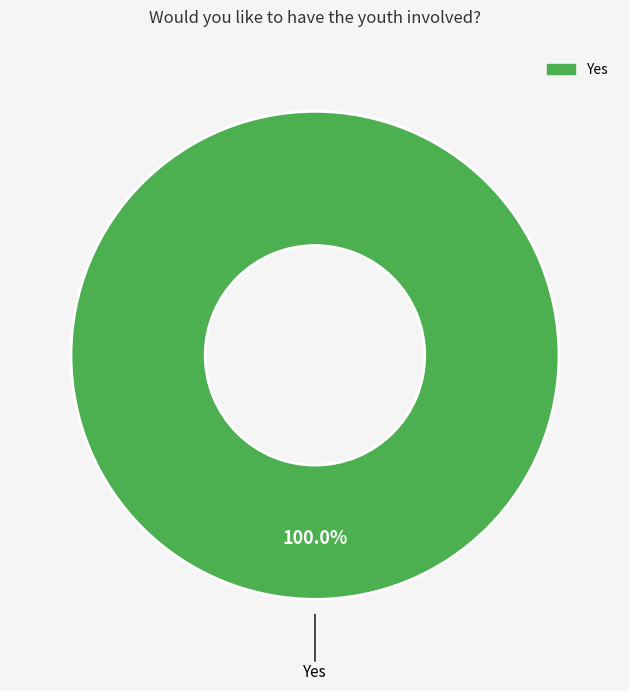

Does any single category account for the majority?

Yes